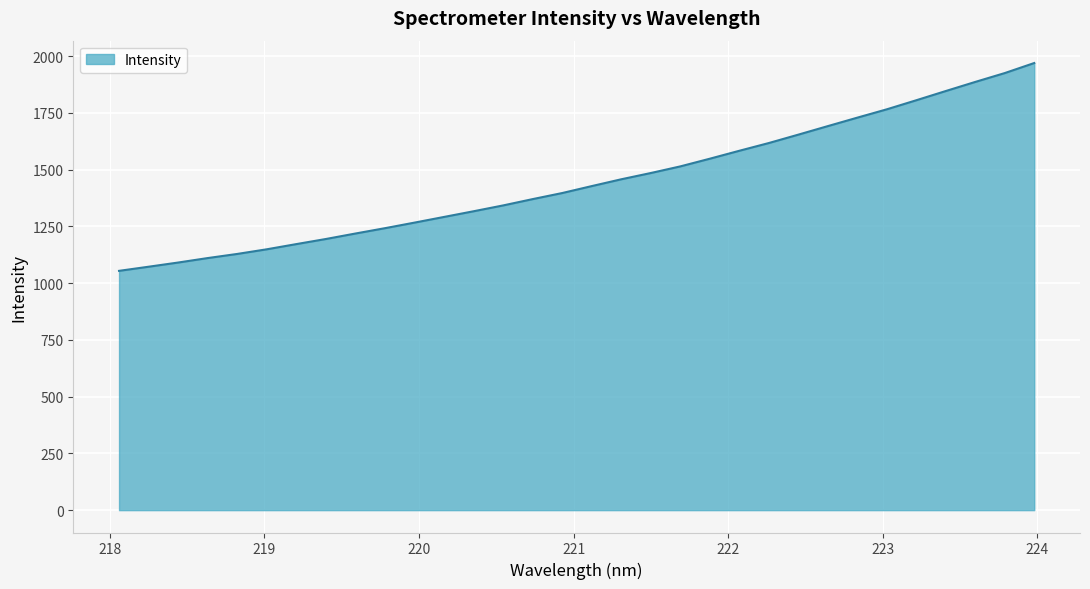

What is the maximum value shown in the chart?

1969.4